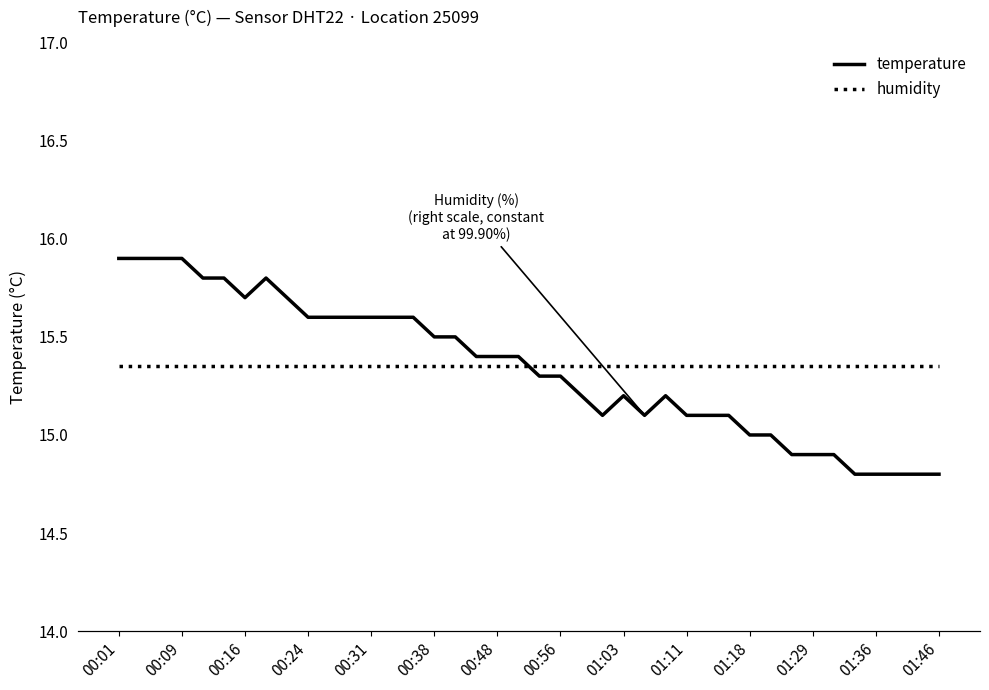

At which label does temperature reach its peak?

00:01